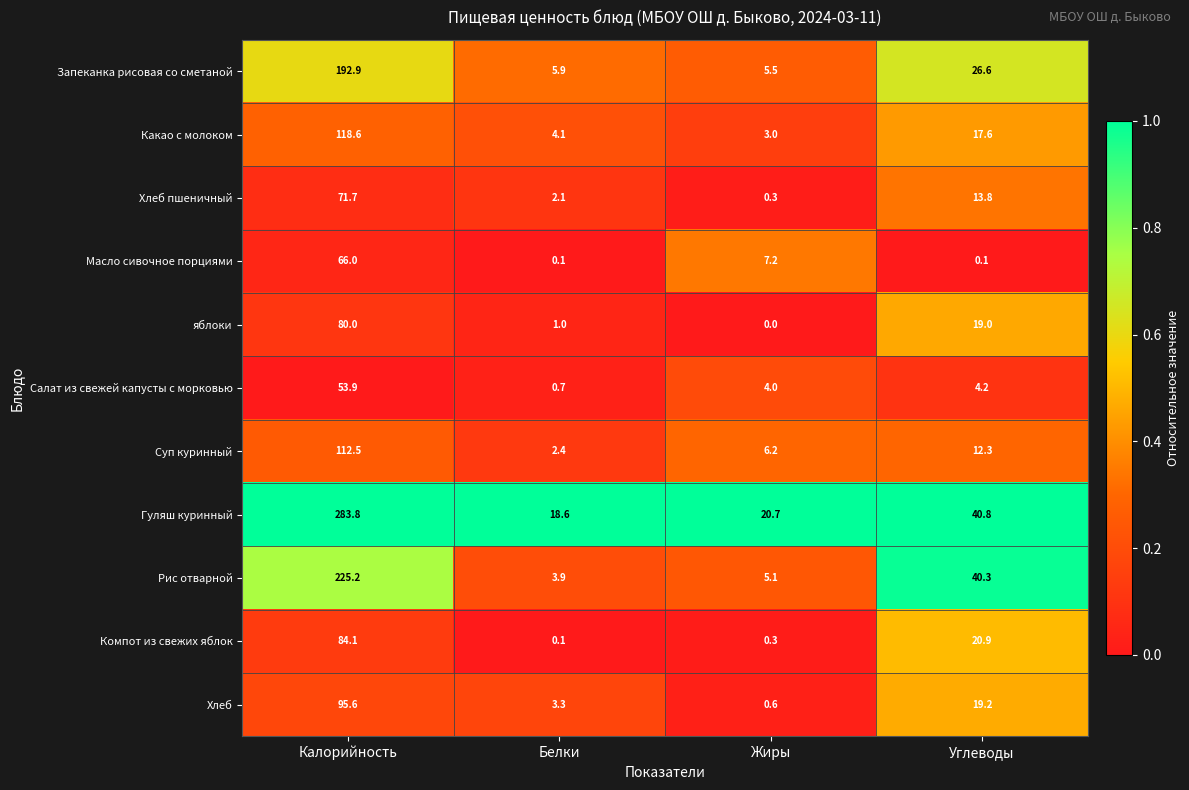

Which series has the largest range (max minus min)?

Гуляш куринный